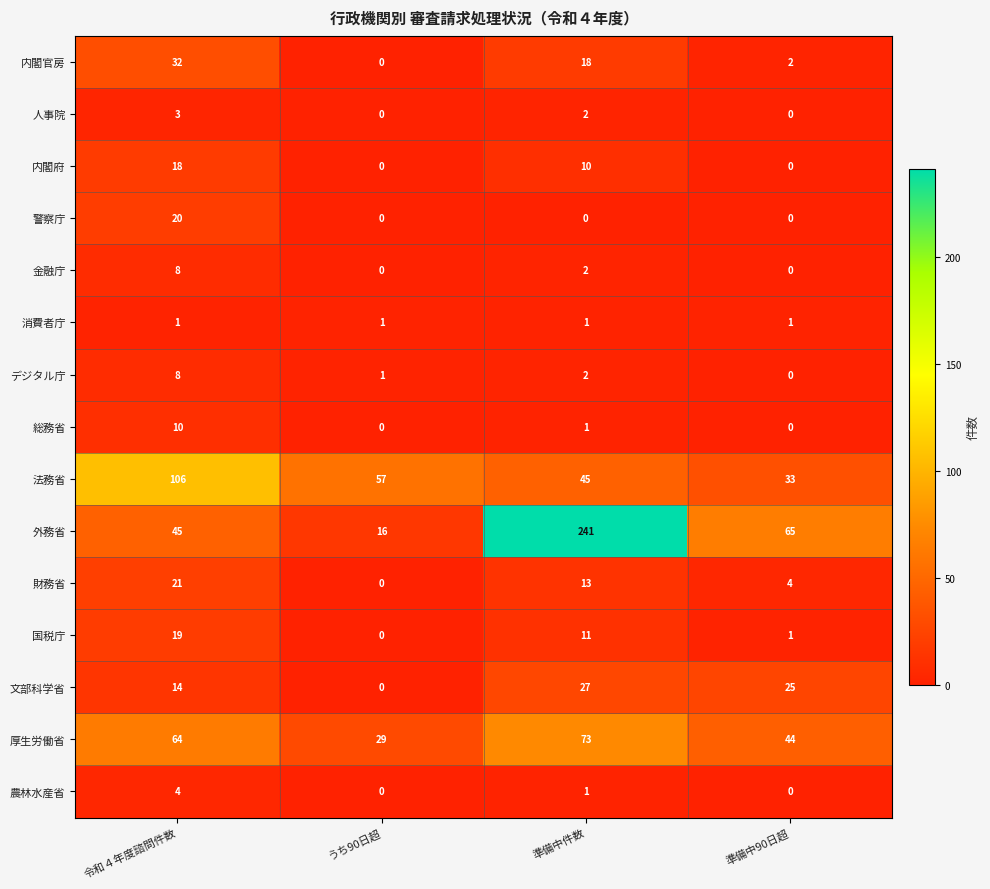

Which series has the largest total across all categories?

外務省